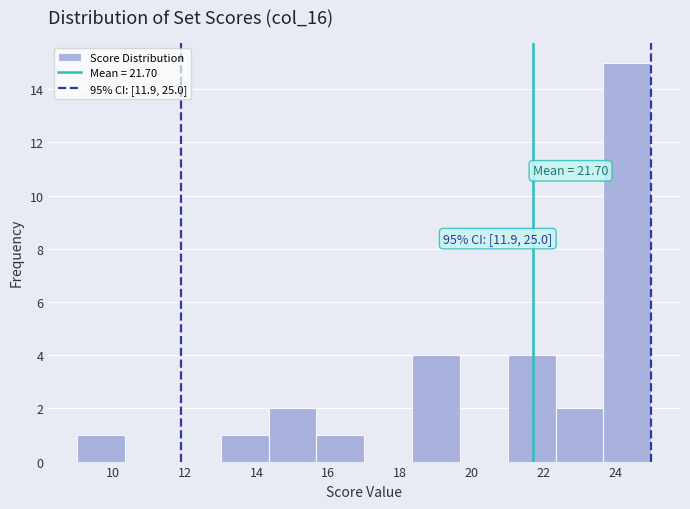

Which range on the x-axis has the tallest bar?

23.6 to 25.0